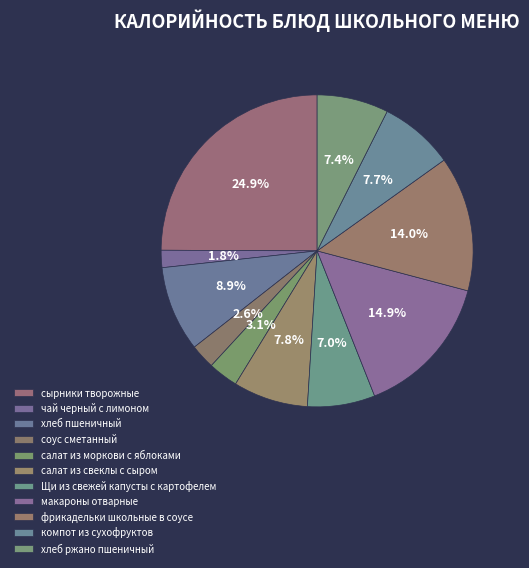

Count the number of slices in the pie.

11